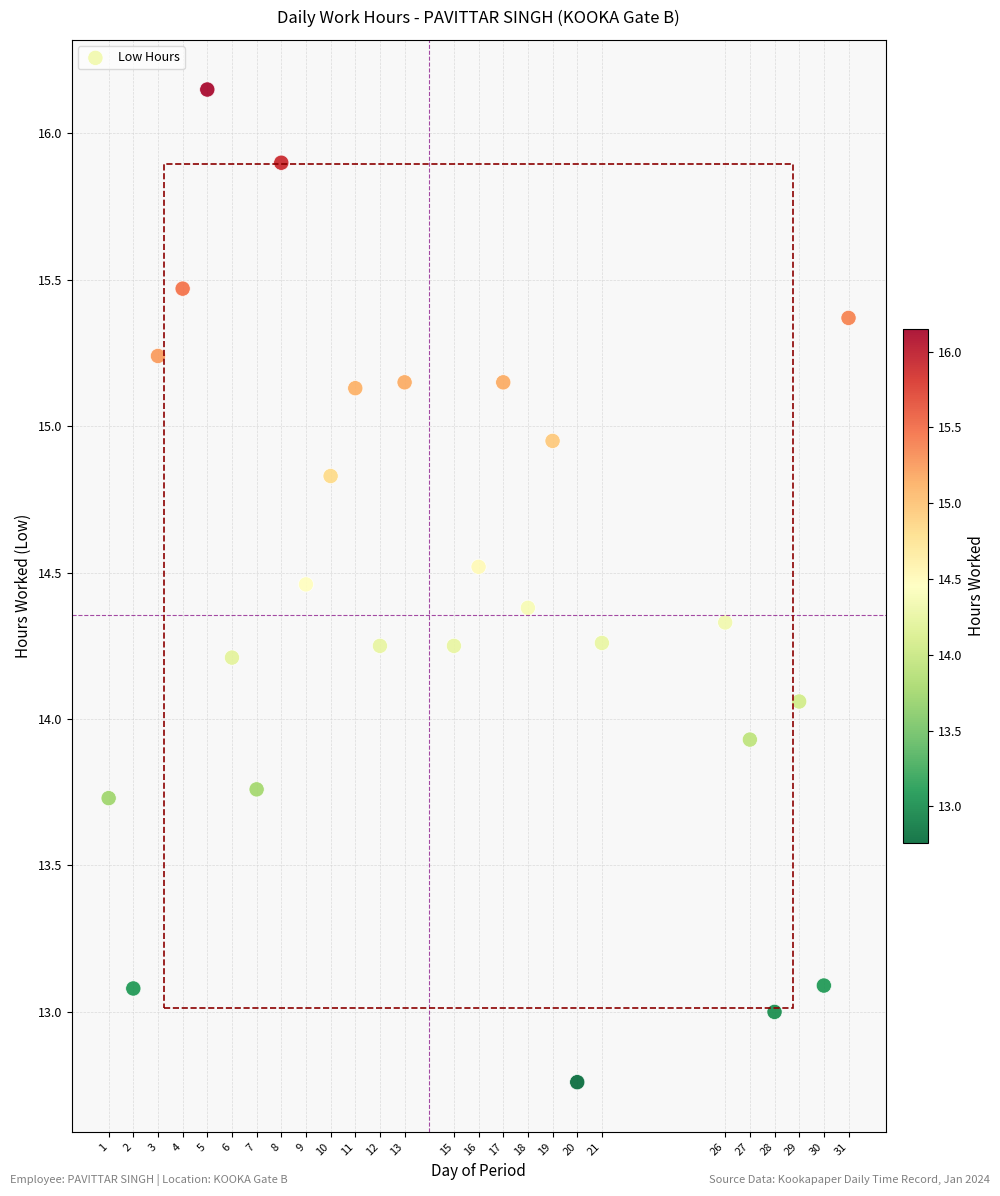

What is the range of X values (max minus min)?

30.0